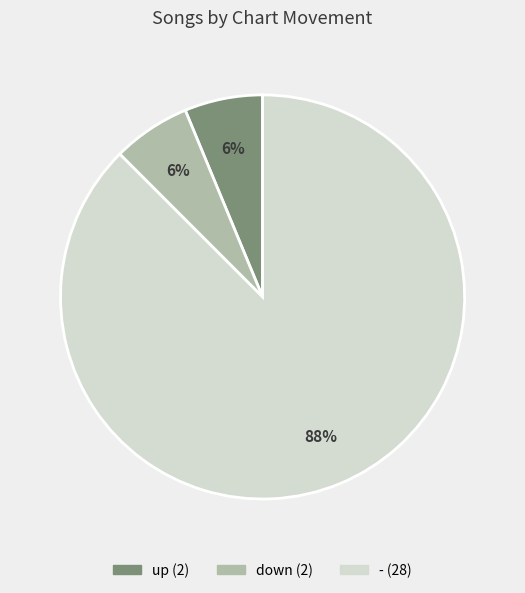

True or false: - accounts for 81% of the total.

False